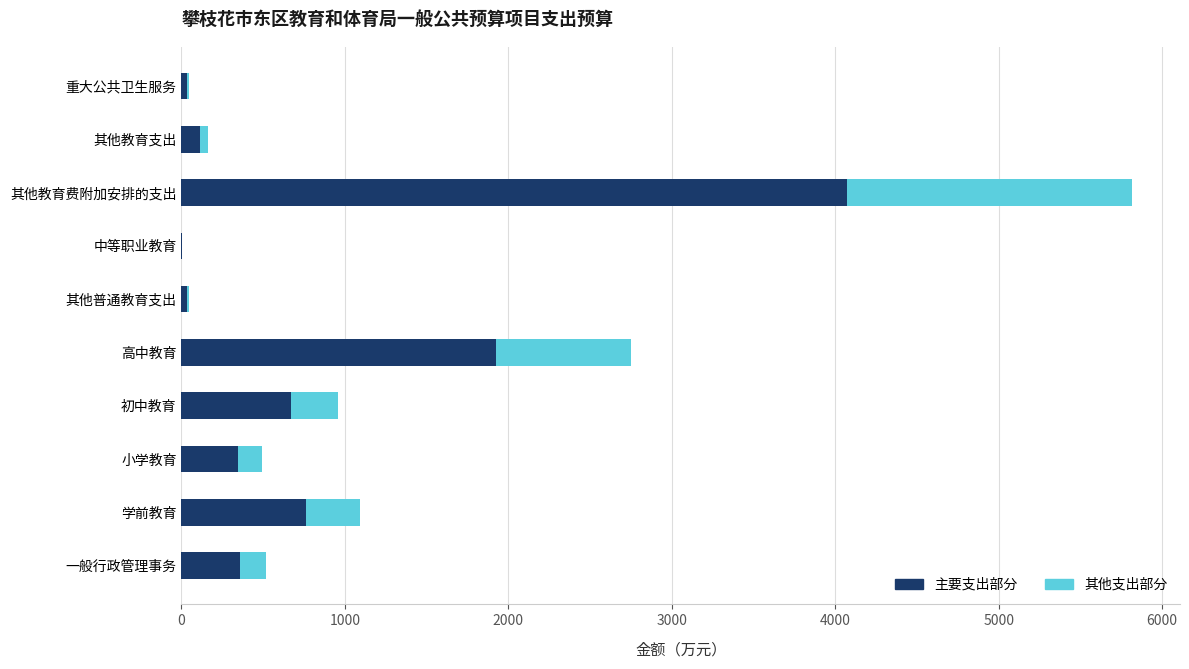

At which category is the sum across all series the highest?

其他教育费附加安排的支出